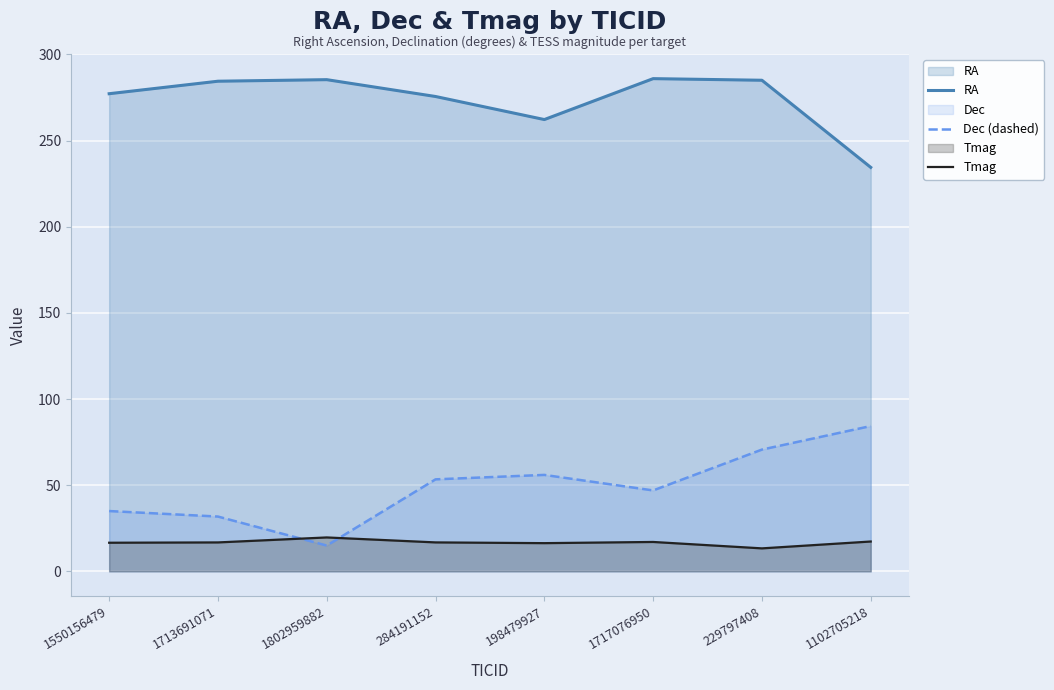

What is the difference between the Dec (dashed) values at 1717076950 and 1713691071?

15.2